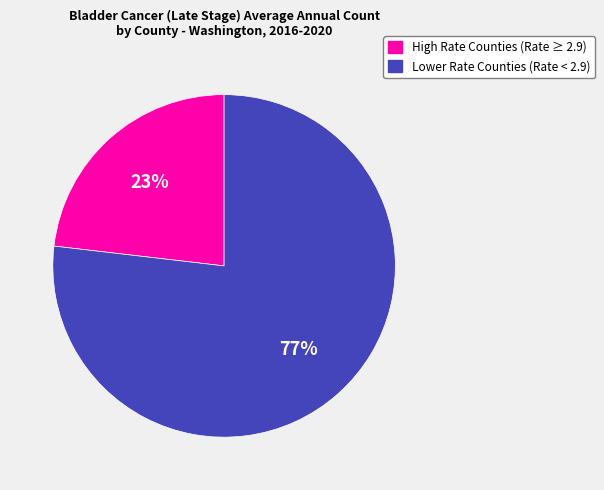

To the nearest percent, what is the difference between the largest and smallest slice percentages?

54%